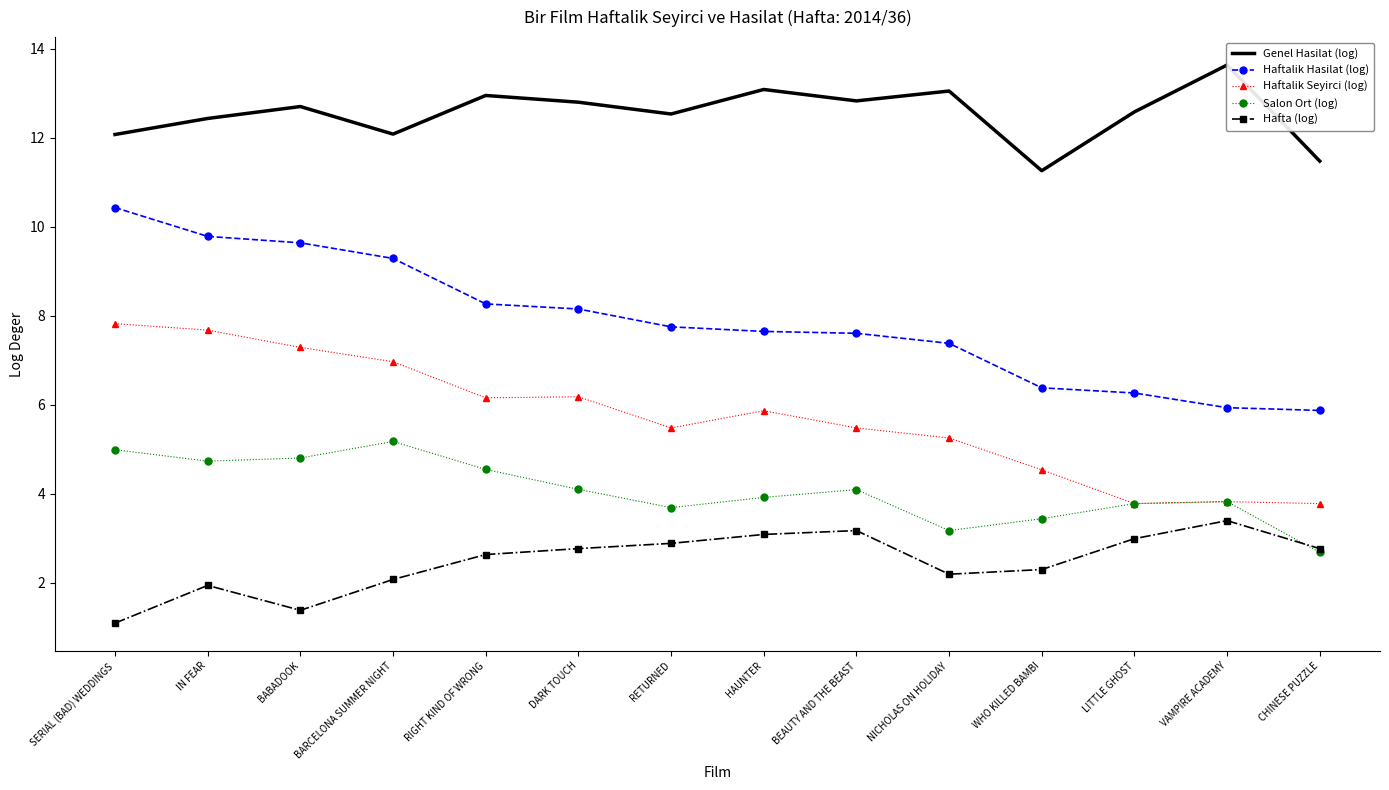

At which label is Haftalik Seyirci (log) closest to 5?

NICHOLAS ON HOLIDAY